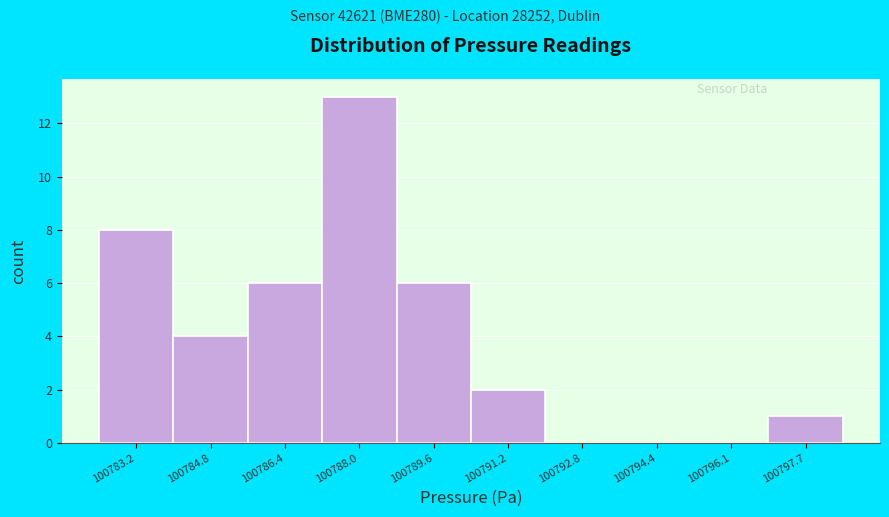

Reading right to left, transcribe all the data shown in this chart.

100797.7=1	100796.1=0	100794.4=0	100792.8=0	100791.2=2	100789.6=6	100788.0=13	100786.4=6	100784.8=4	100783.2=8